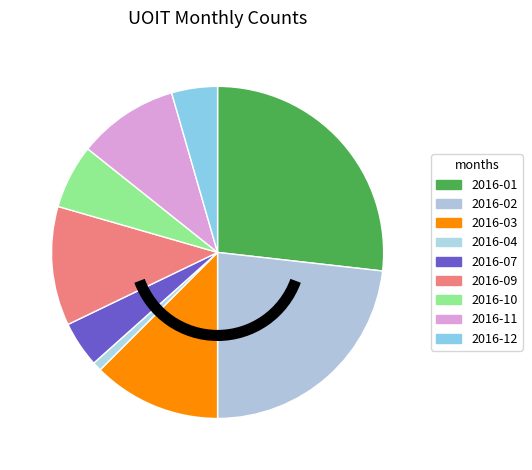

Which slice is the largest?

2016-01